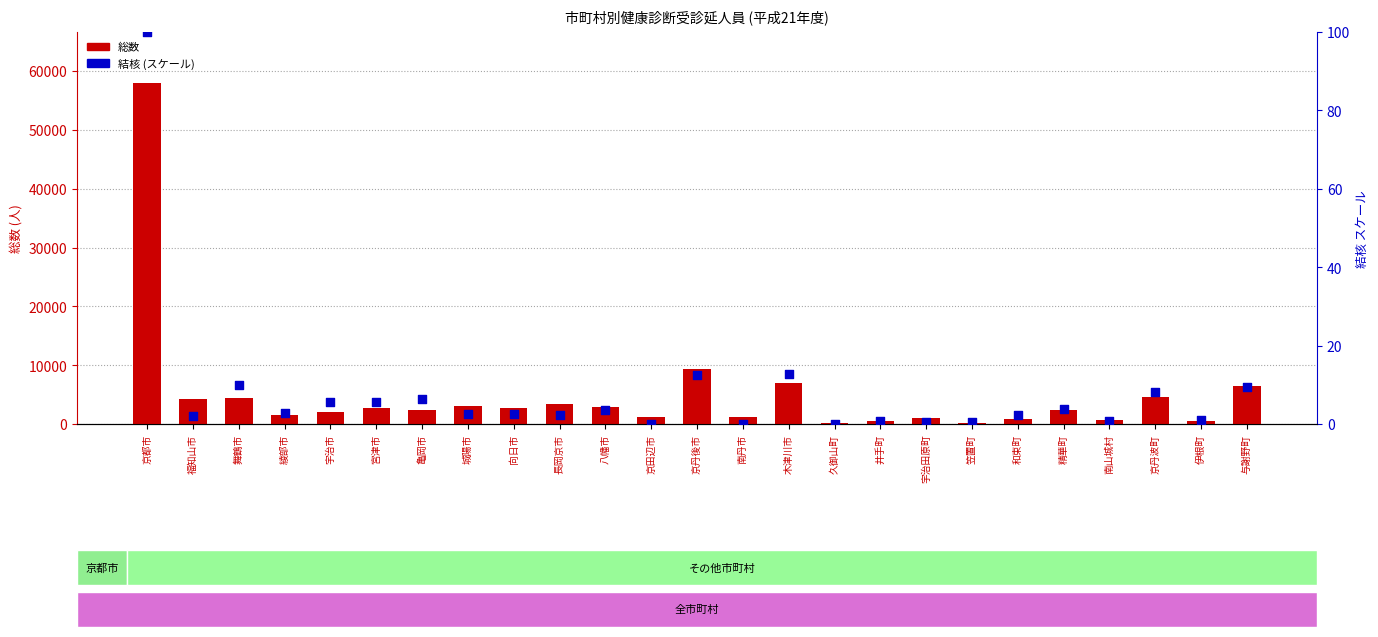

What is the total value across all series at 福知山市?

4270.0